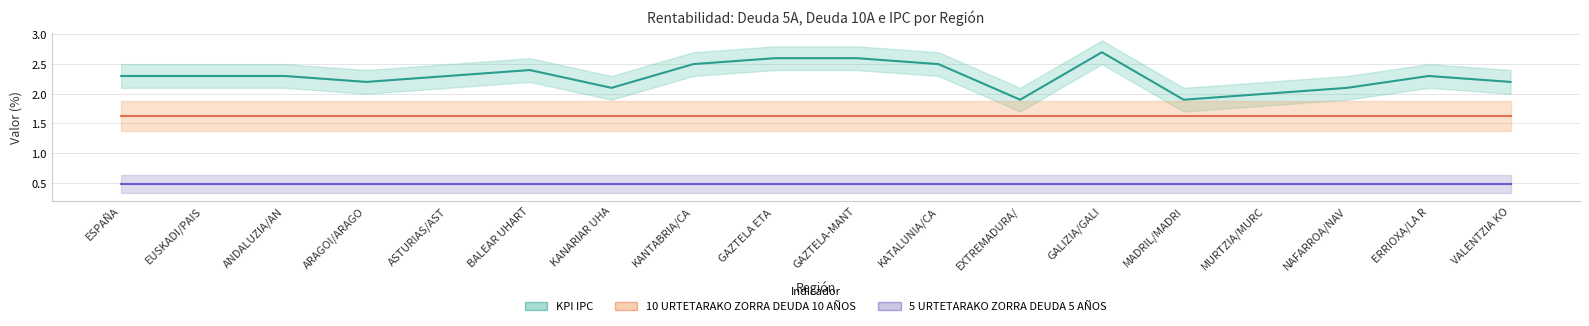

The value of 10 URTETARAKO ZORRA DEUDA 10 AÑOS at KANARIAR UHA is 0.5. True or false?

False